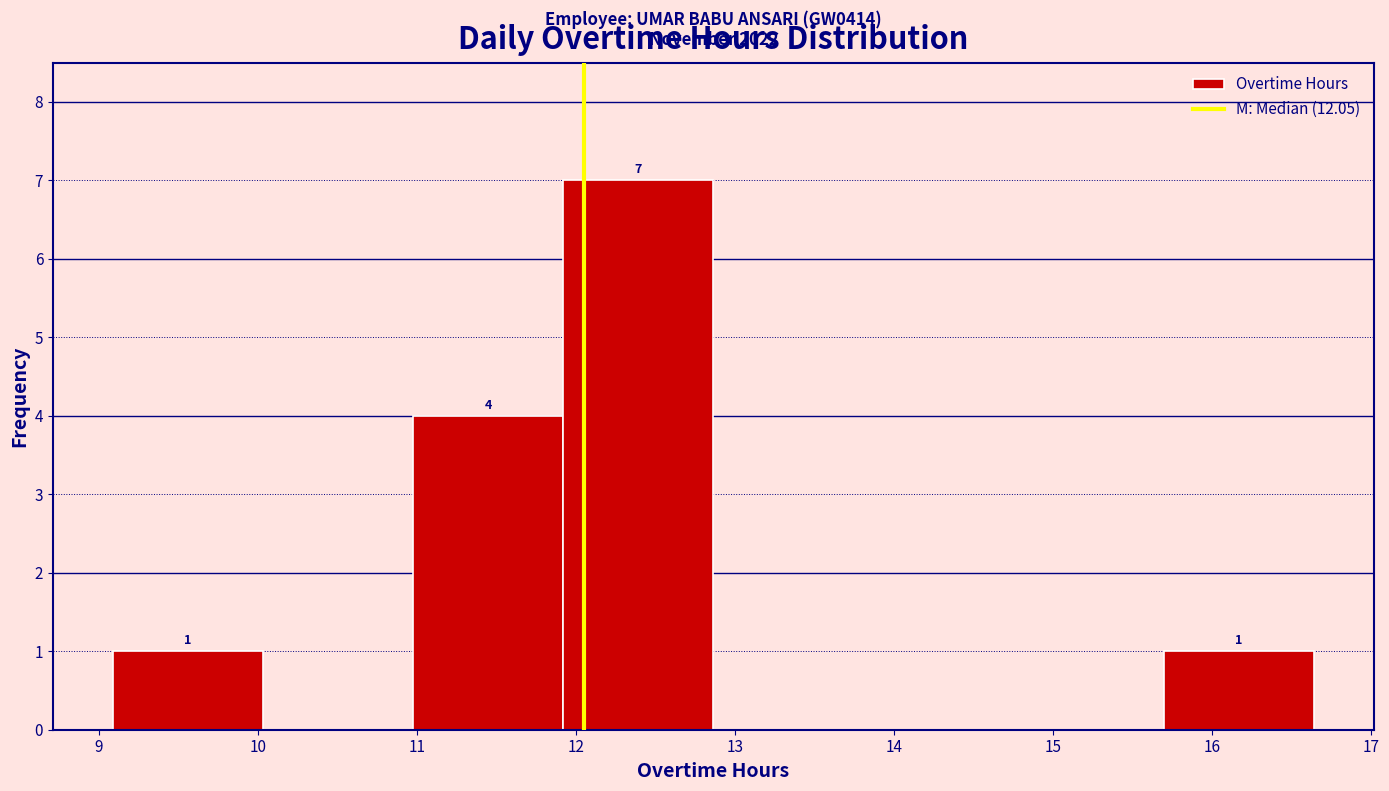

Which range on the x-axis has the tallest bar?

11.9 to 12.9